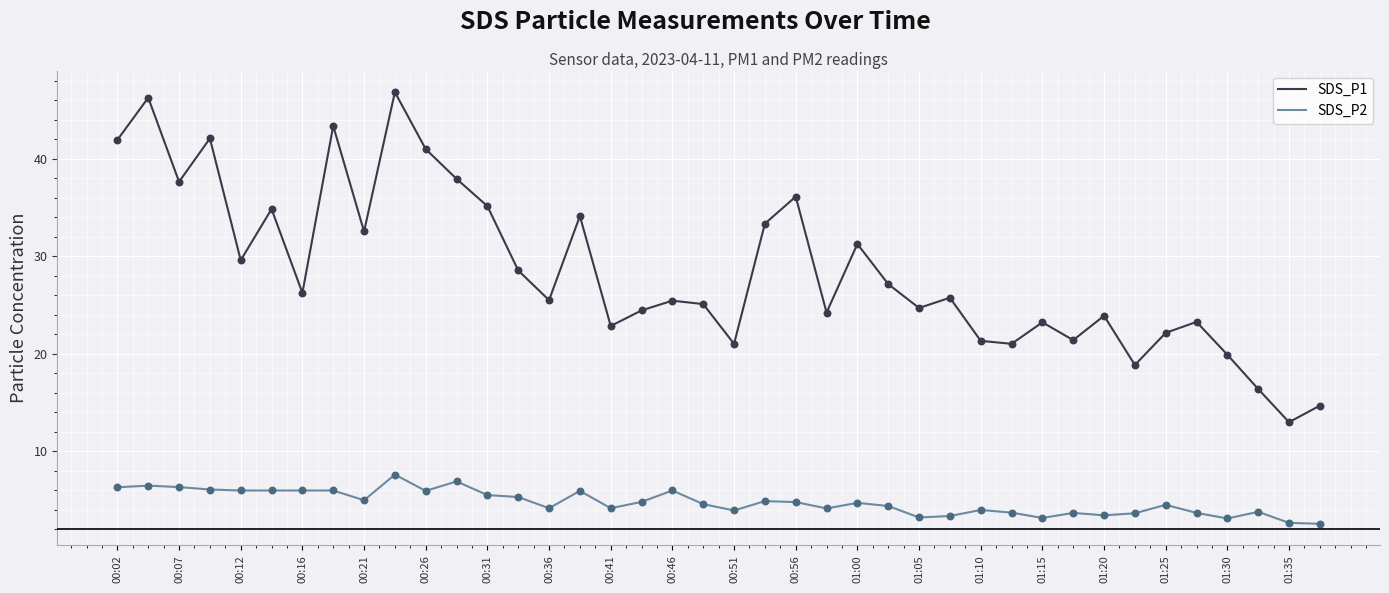

Which series has the largest total across all categories?

SDS_P1